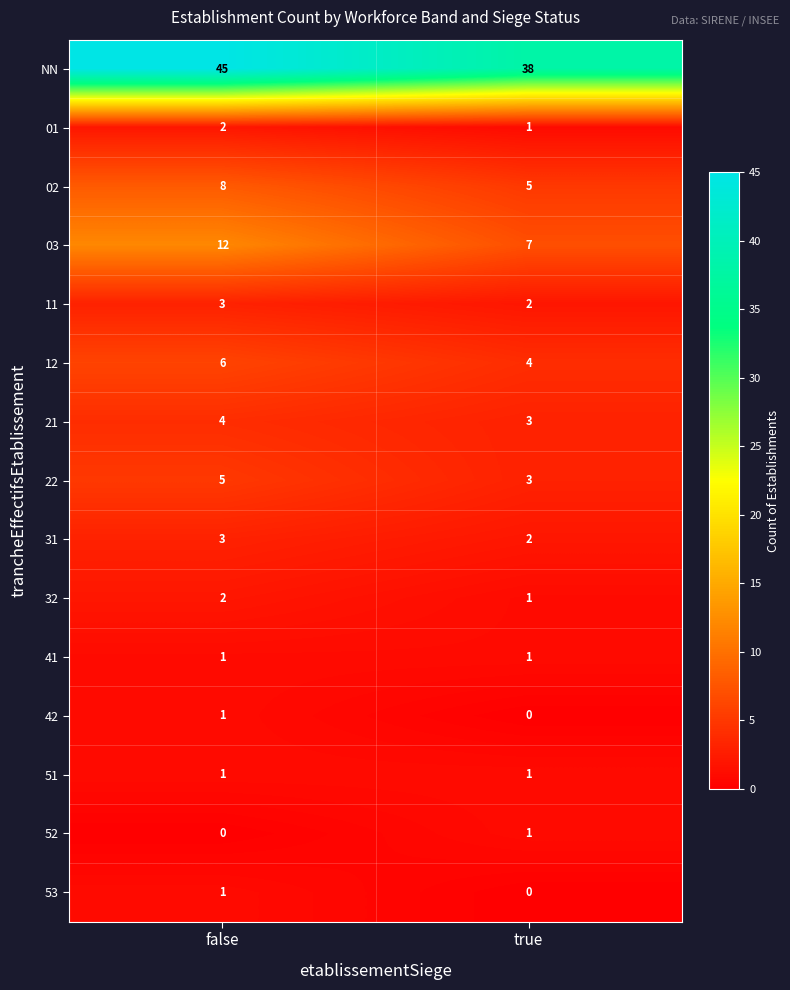

True or false: 21 has a value of 3 at true.

True